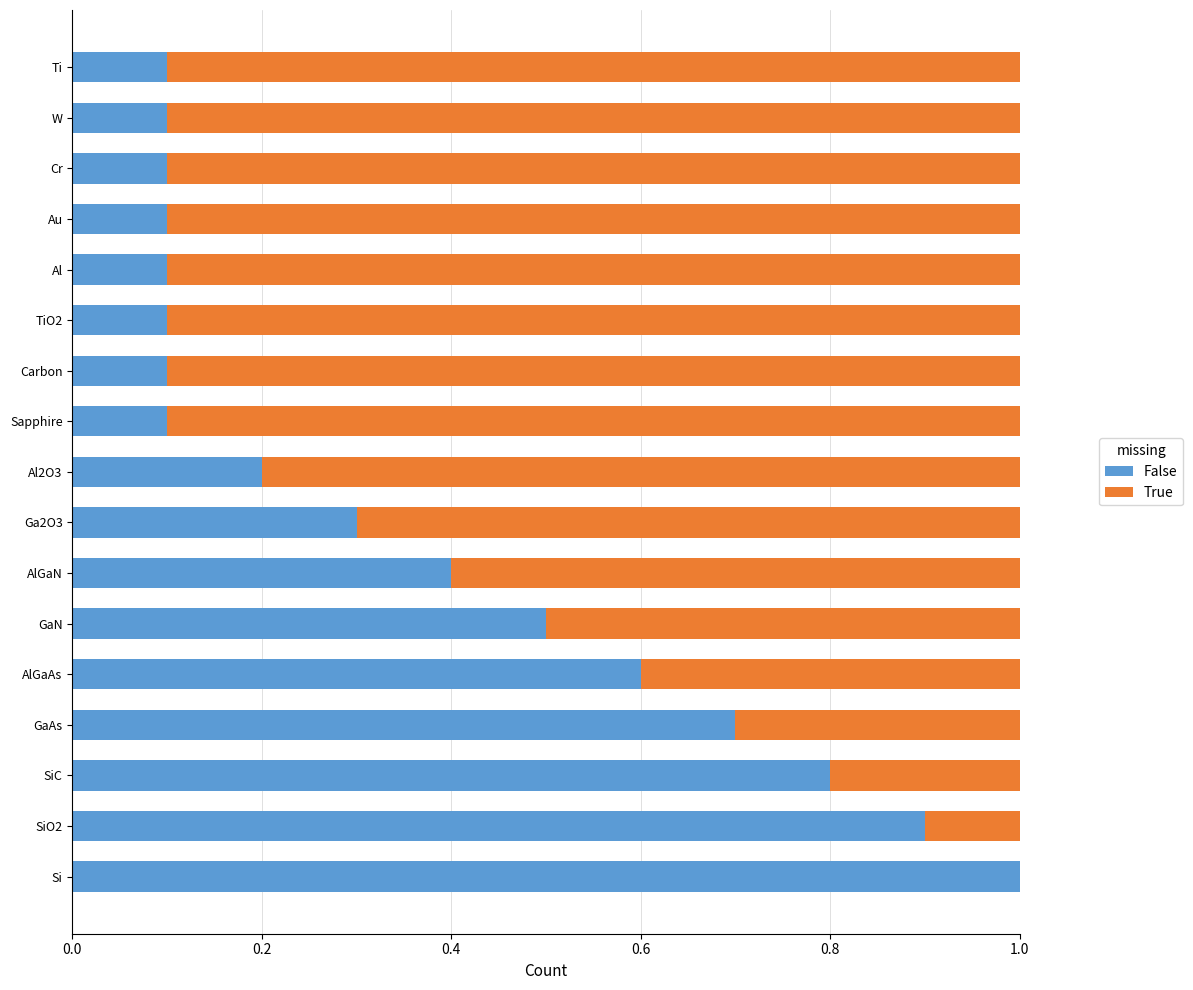

What is the sum of all False values?

6.2